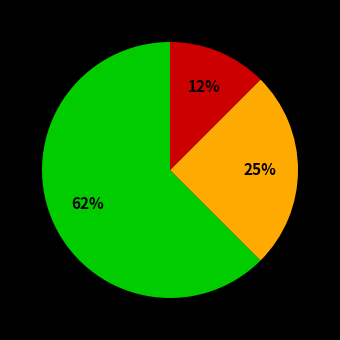

To the nearest percent, what is the average slice percentage?

33%